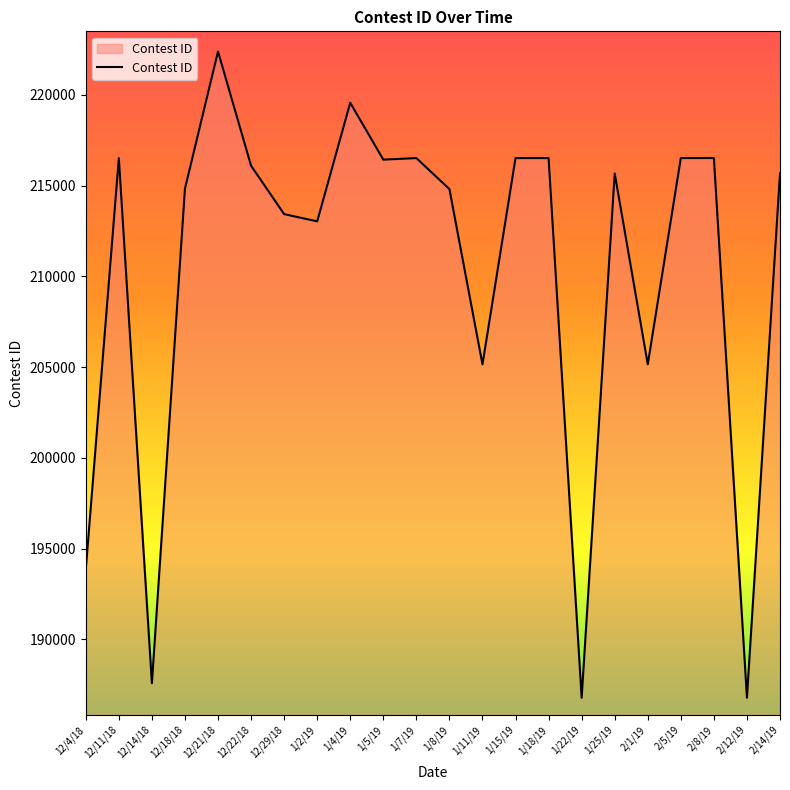

What is the sum of the values at 1/7/19 and 12/18/18?

431347